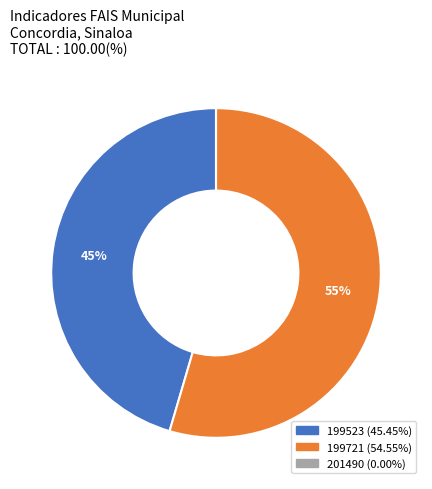

Is there any slice that represents more than half of the pie?

Yes